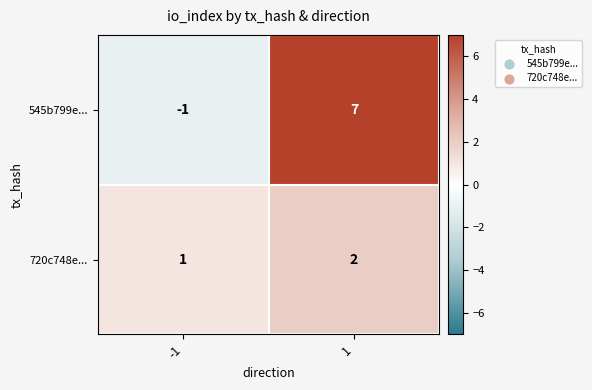

Which series changed the most between -1 and 1?

545b799e...